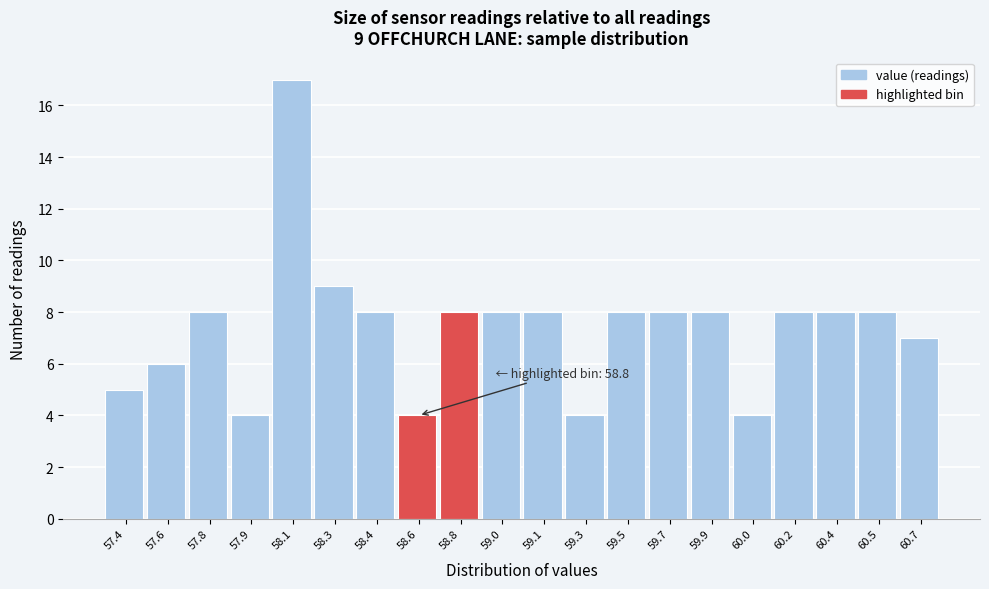

Reading left to right, extract all data points from this chart.

57.4=5	57.6=6	57.8=8	57.9=4	58.1=17	58.3=9	58.4=8	58.6=4	58.8=8	59.0=8	59.1=8	59.3=4	59.5=8	59.7=8	59.9=8	60.0=4	60.2=8	60.4=8	60.5=8	60.7=7